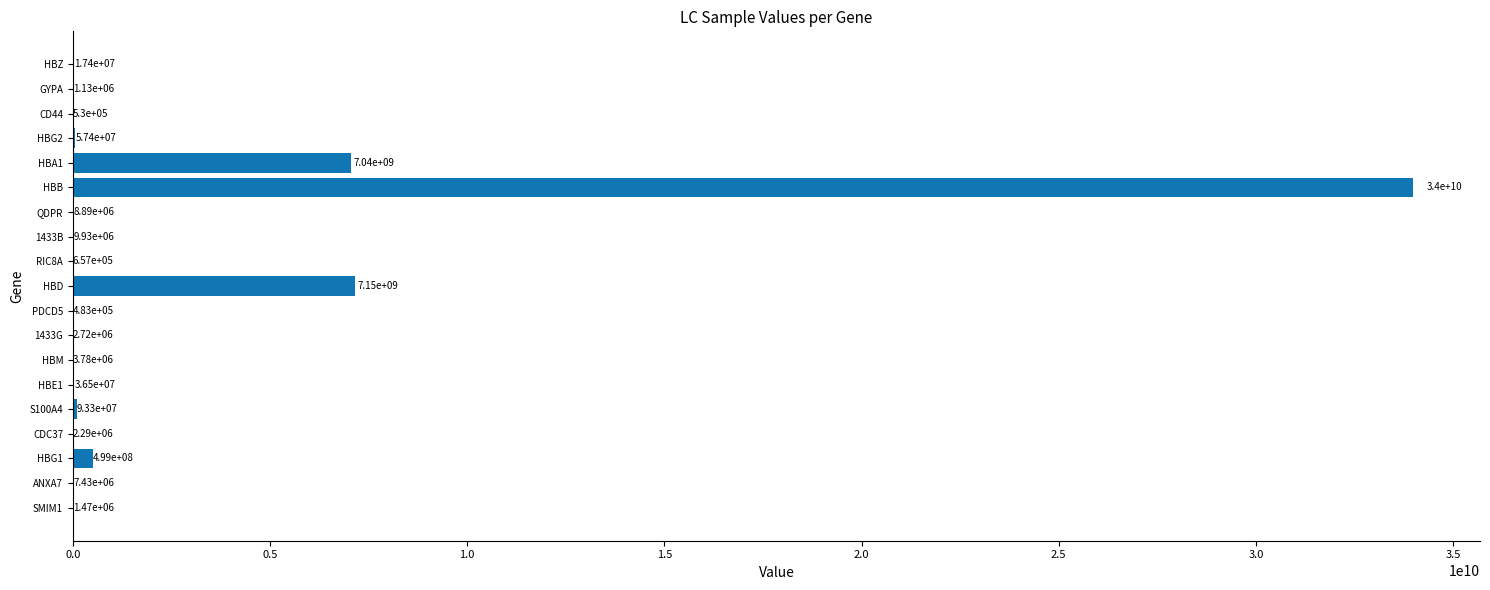

At which category does the chart reach its peak across all series?

HBB